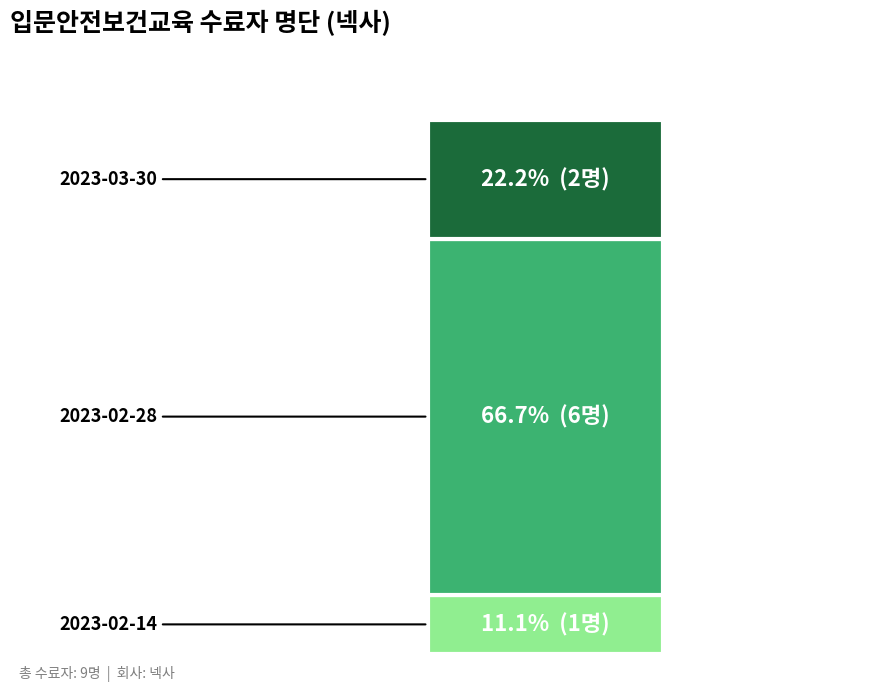

Are the bars horizontal?

No